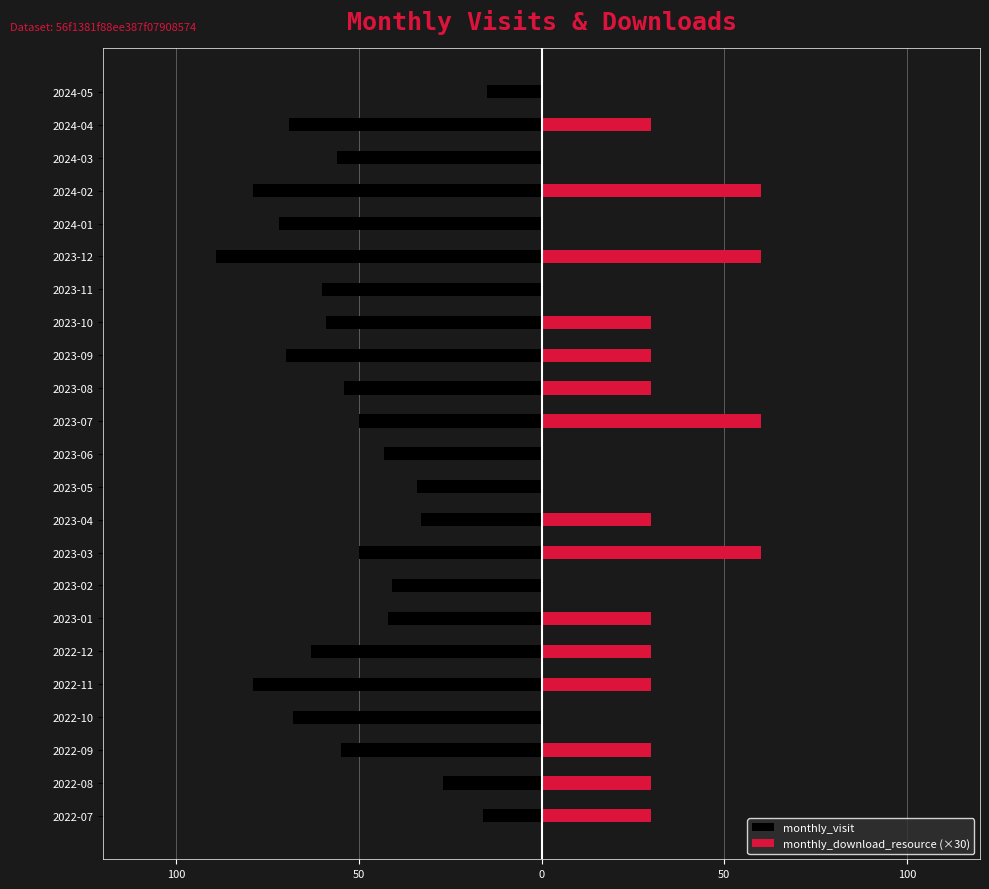

Is it true that monthly_download_resource (×30) equals -30 at 2023-02?

False